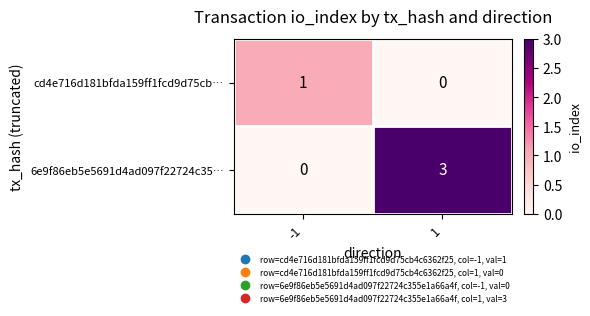

Is it true that 6e9f86eb5e5691d4ad097f22724c35… equals 0 at -1?

True